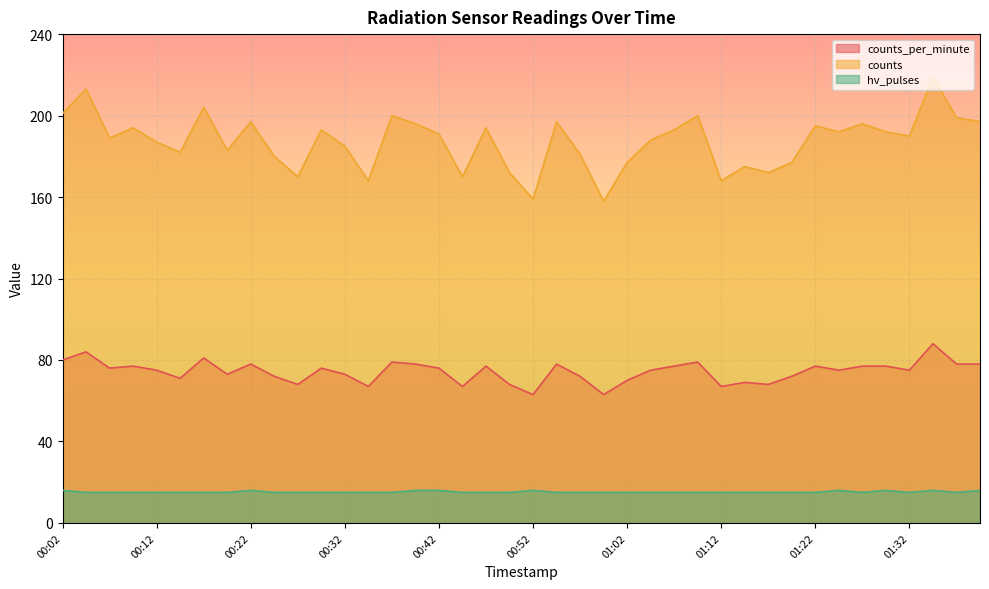

Which category has the lowest value across all series?

00:04